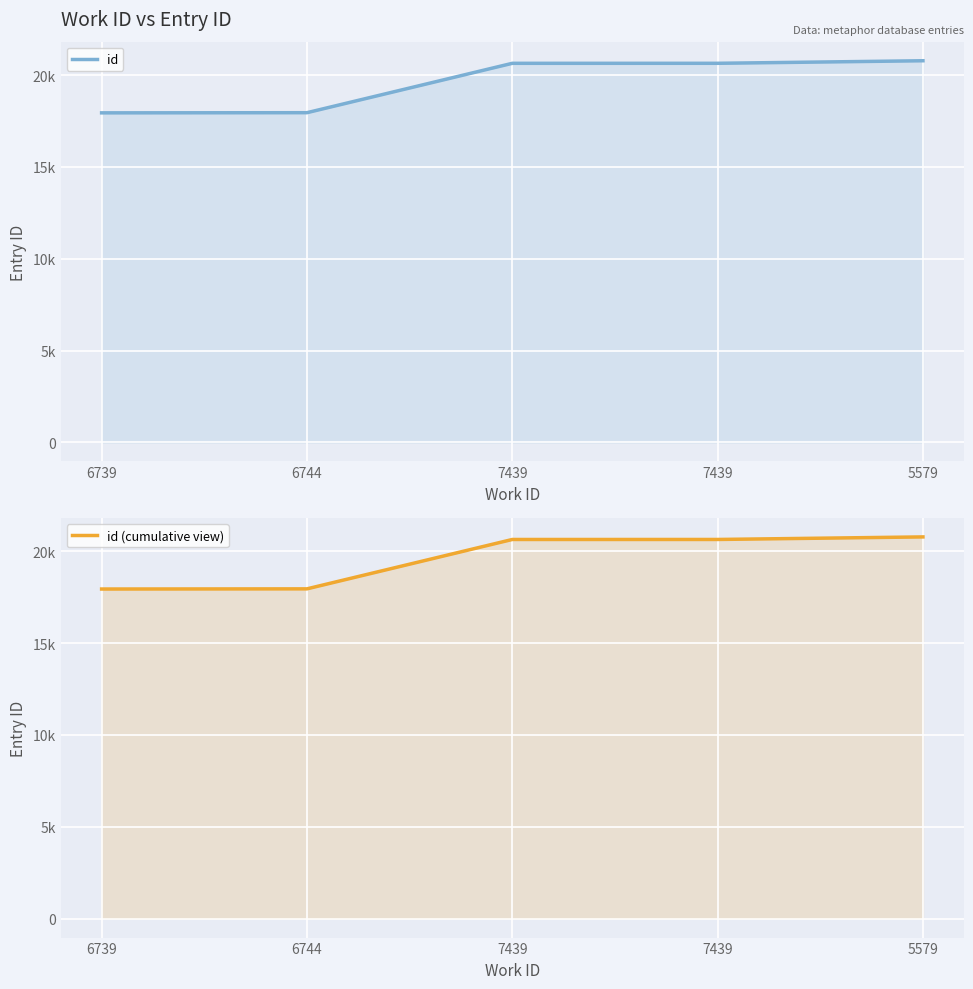

What is the average value of the id series?

19593